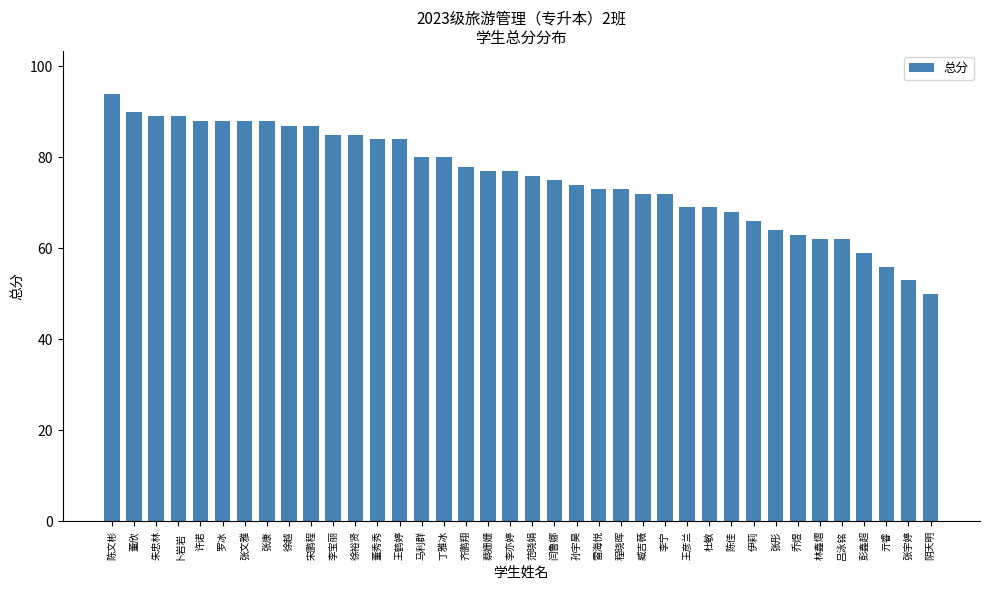

What is the ratio of the value at 闫鲁娜 to the value at 陈文彬?

0.8